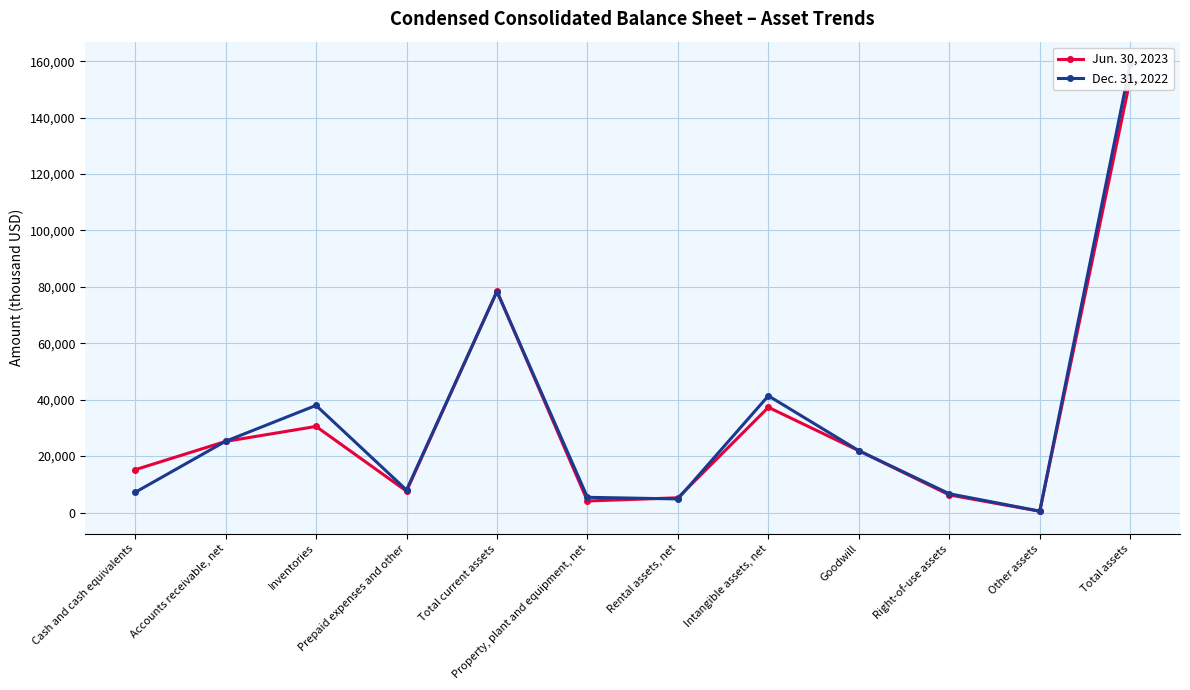

What is the sum of all Jun. 30, 2023 values?

385847